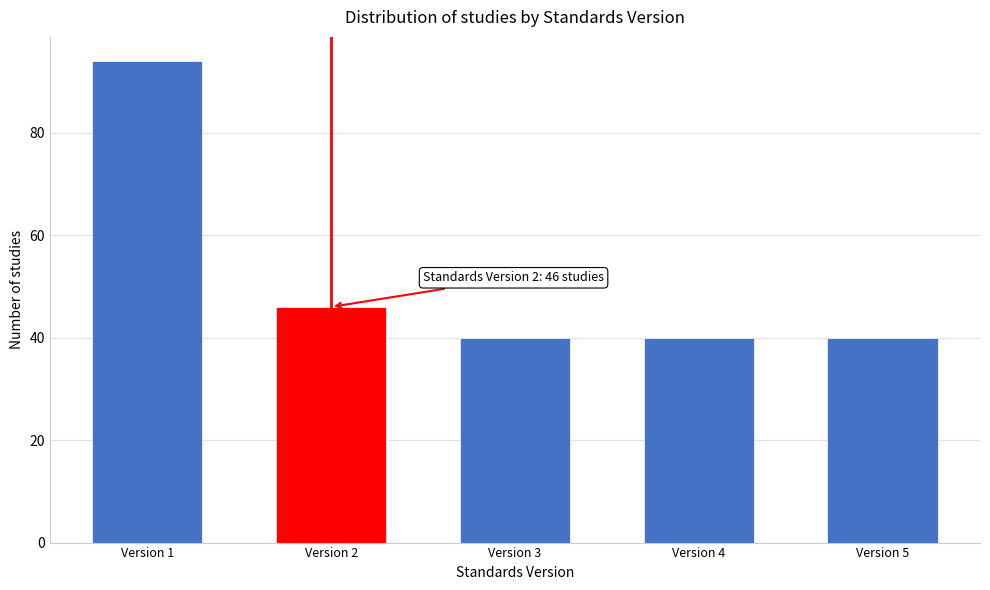

Reading left to right, transcribe all the data shown in this chart.

Version 1=94	Version 2=46	Version 3=40	Version 4=40	Version 5=40